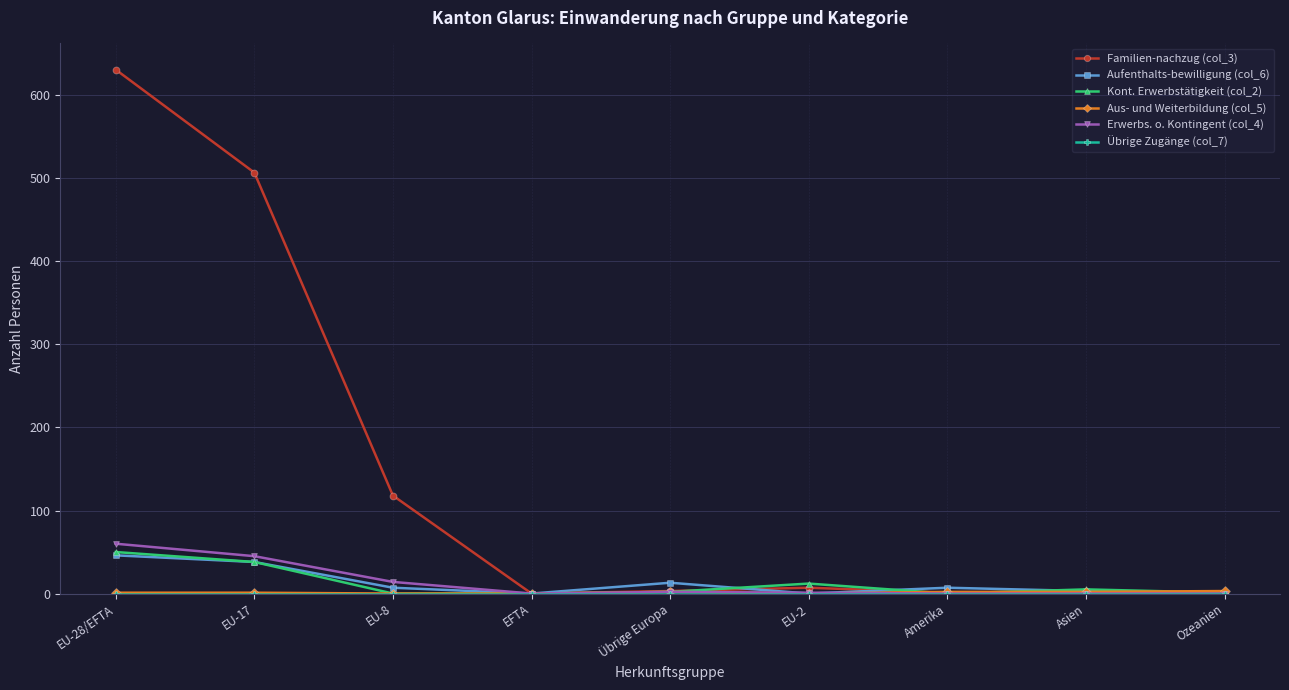

At which label does Familien-nachzug (col_3) first exceed 3?

EU-28/EFTA